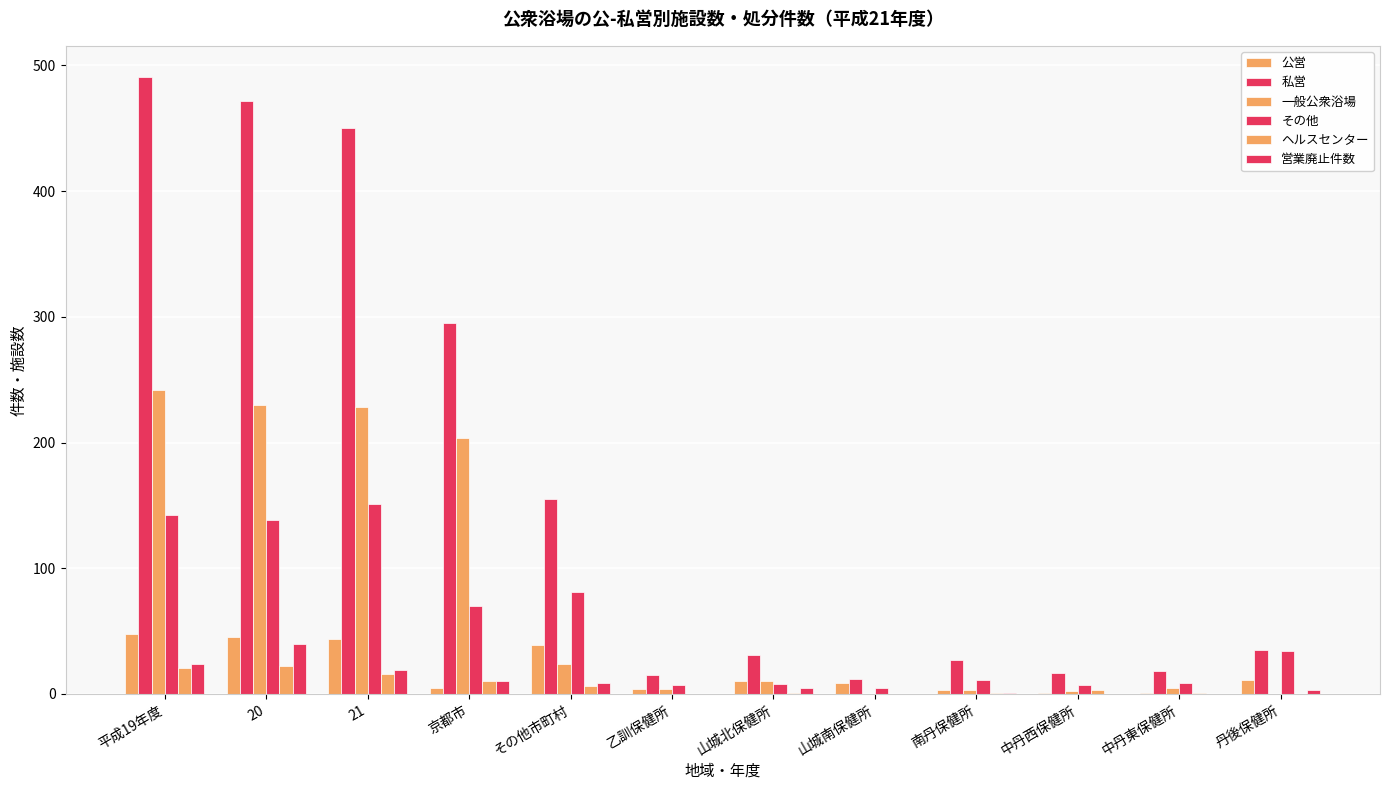

List the series in order of their peak value, lowest first.

ヘルスセンター, 営業廃止件数, 公営, その他, 一般公衆浴場, 私営